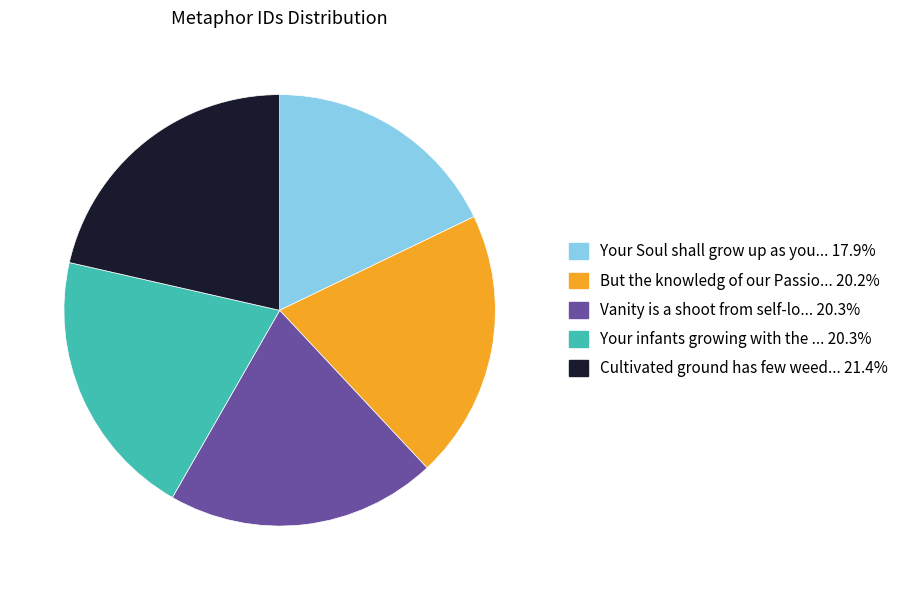

Does any single category account for the majority?

No